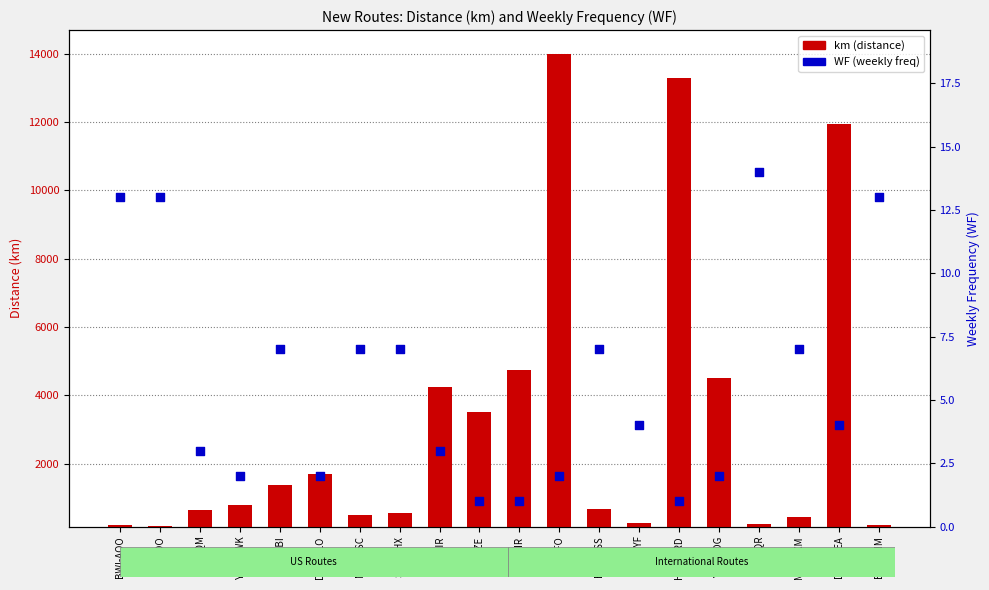

At which category is the sum across all series the highest?

BLR-SFO